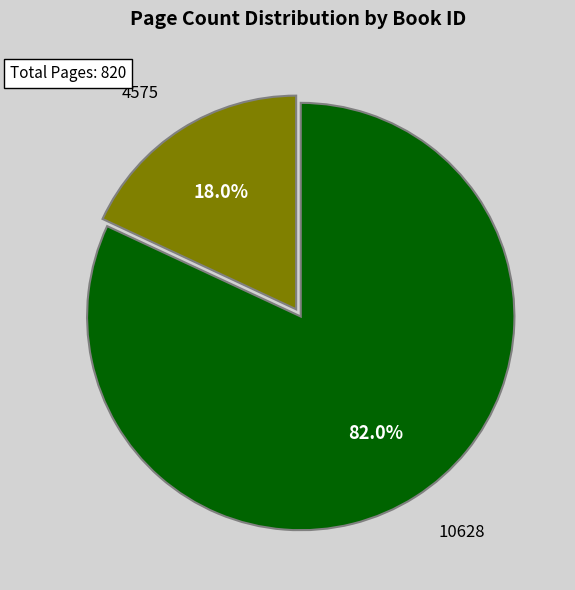

To the nearest percent, what is the combined percentage of 10628 and 4575?

100%